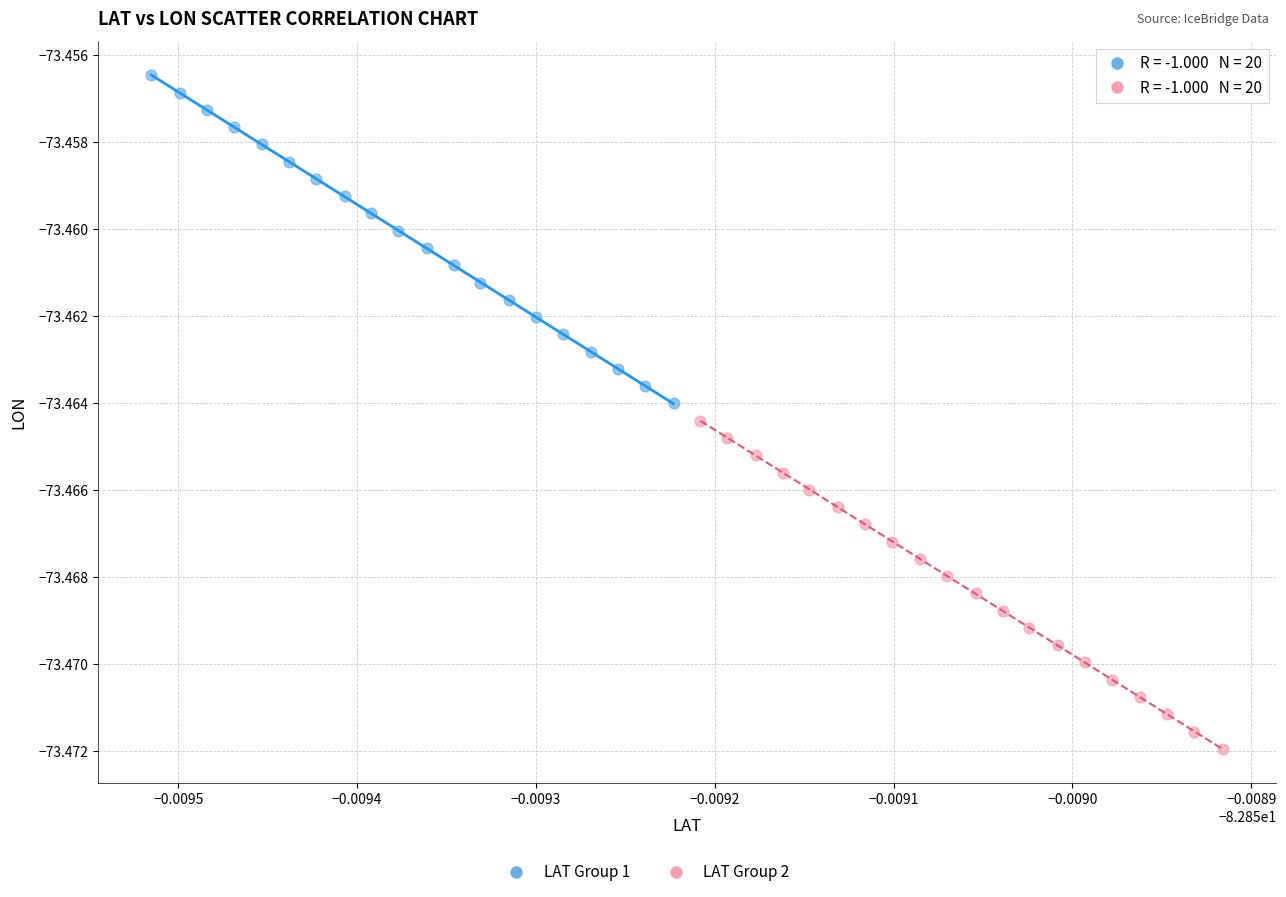

Which series has the widest spread of Y values?

LAT Group 2